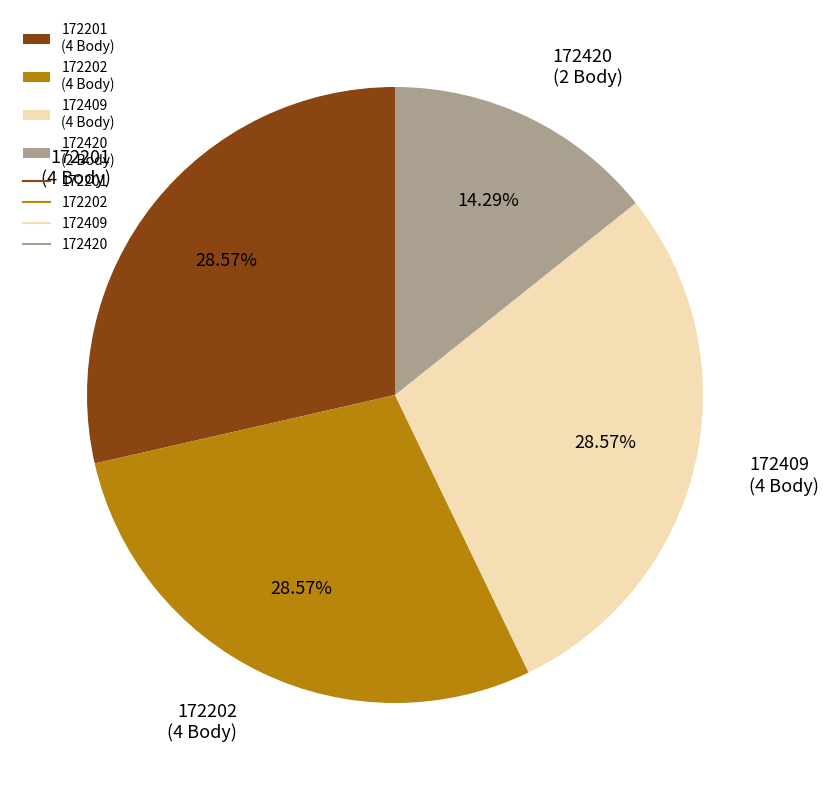

Which slice is the smallest?

172420